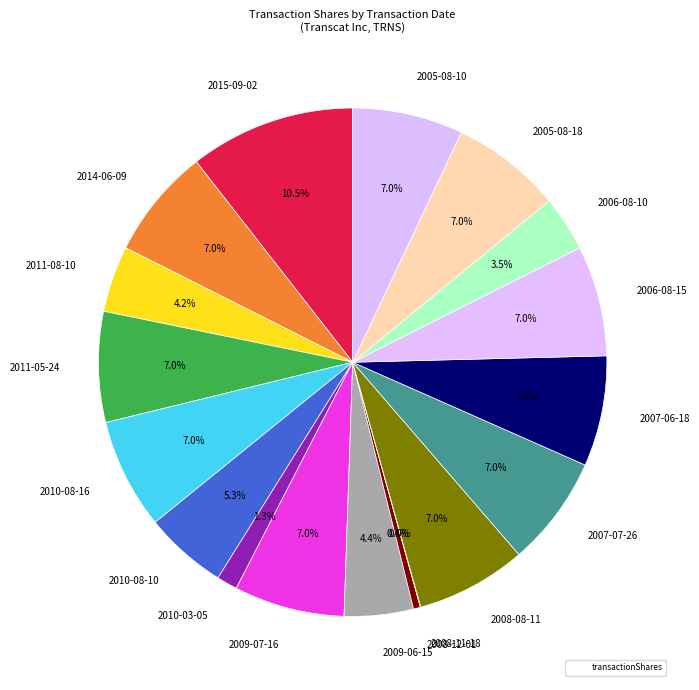

Approximately how many times larger is the value at 2008-08-11 compared to 2005-08-18?

1.0